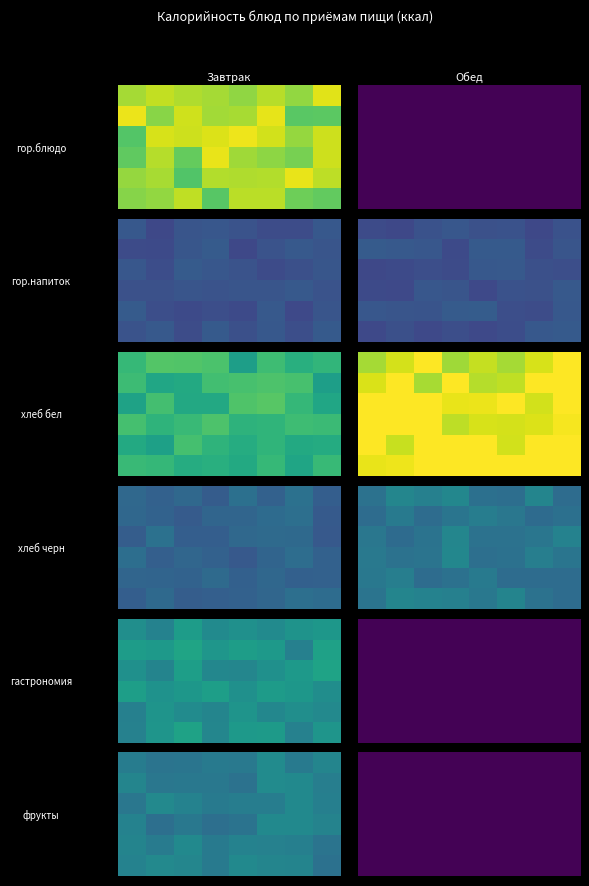

Rank the series by their average value, from highest to lowest.

Завтрак, Обед